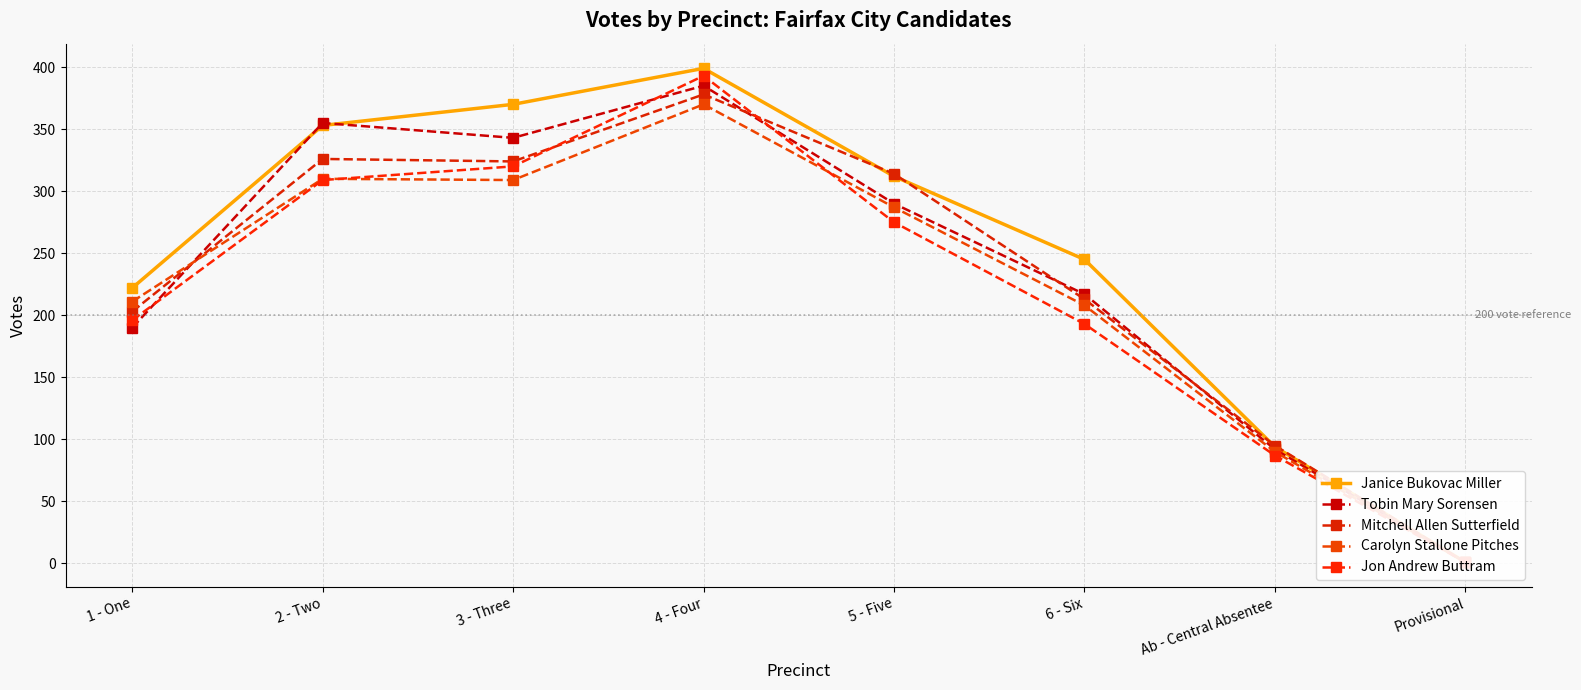

How many lines are shown in the chart?

5